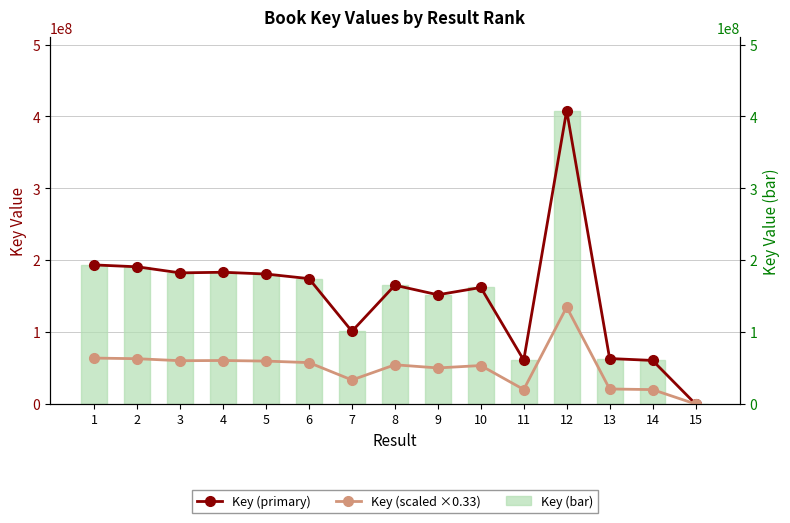

Rank the series at 9 from highest to lowest value.

Key (primary), Key (bar), Key (scaled ×0.33)